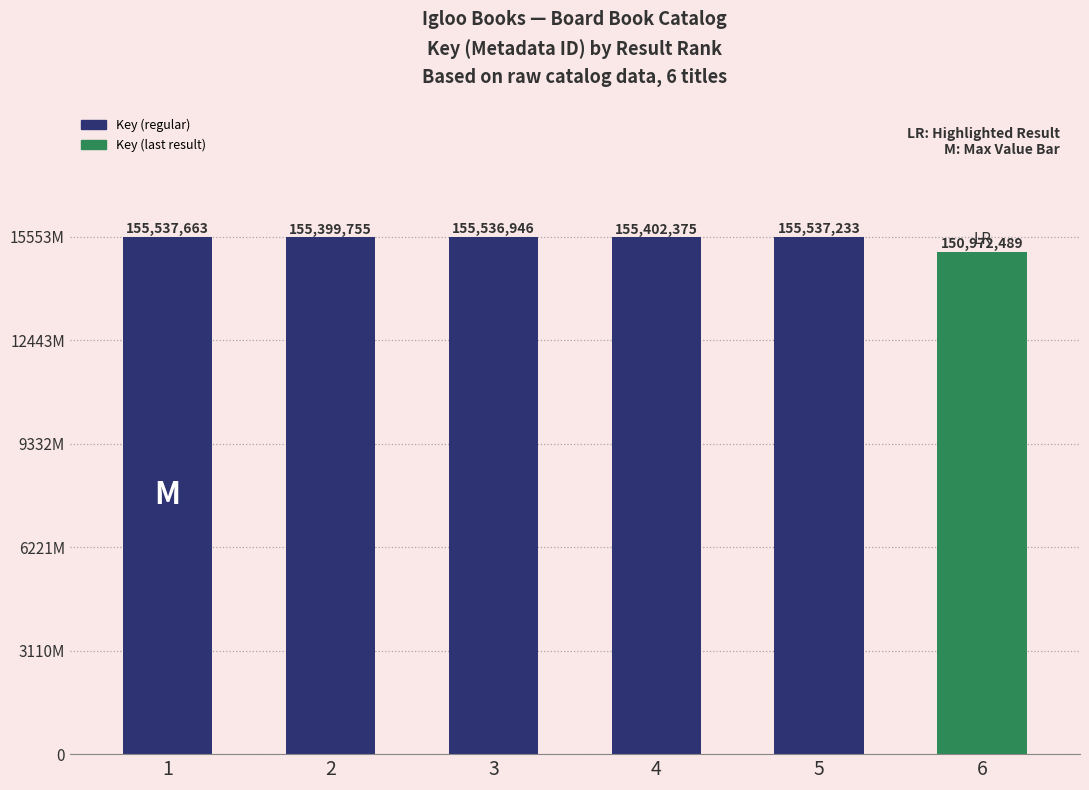

Does the chart contain any negative values?

No